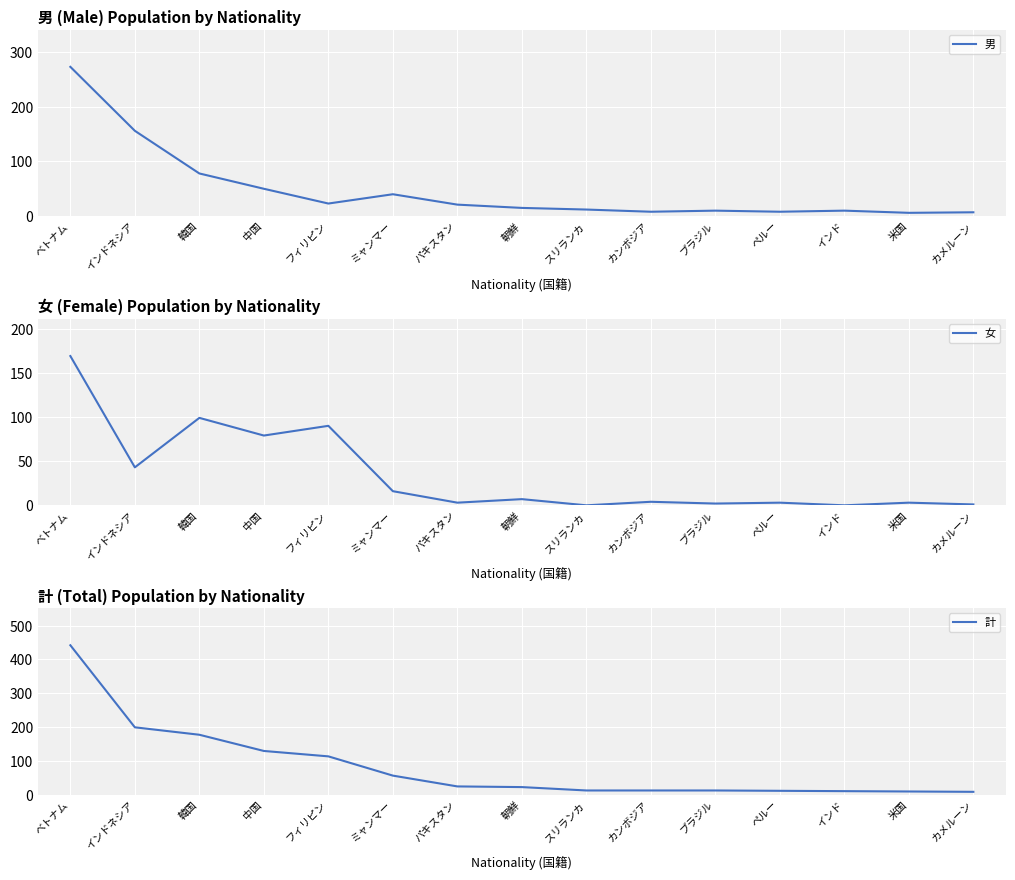

How many lines are shown in the chart?

3